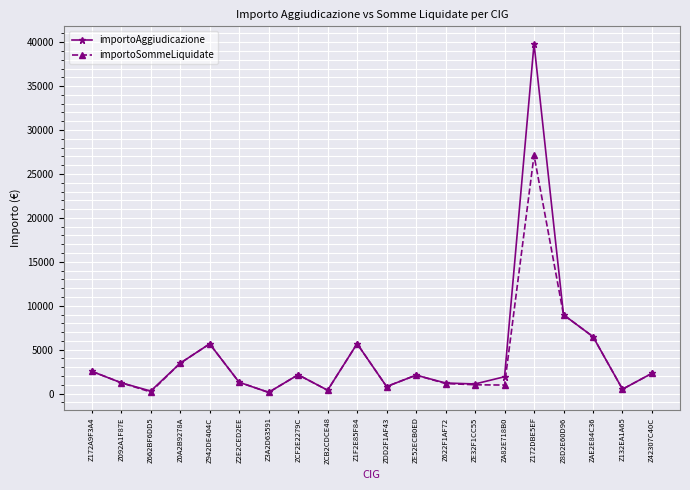

The value of importoSommeLiquidate at ZAE2E84C36 is 3460.6. True or false?

False